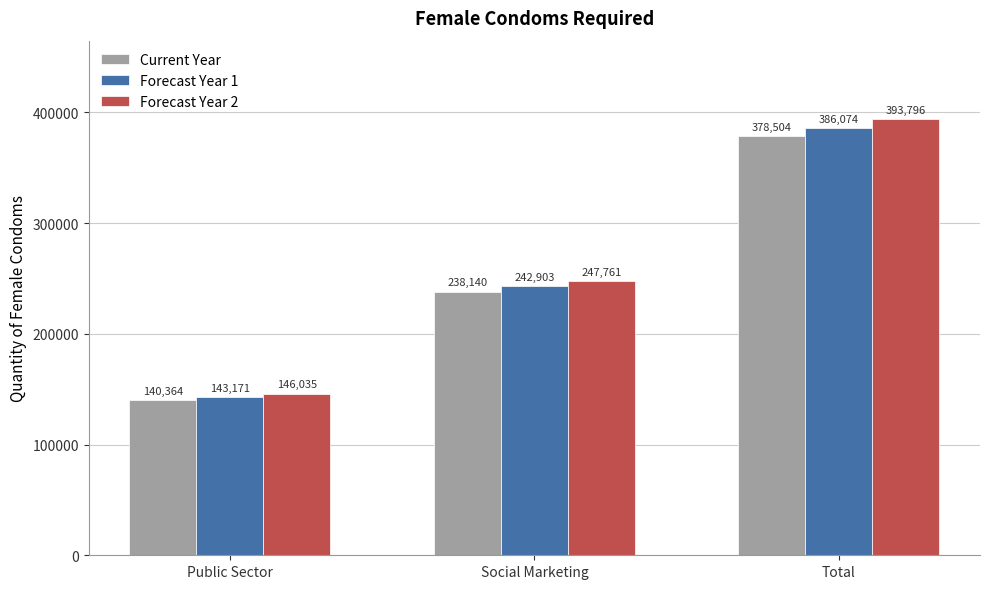

At which label is Current Year closest to 259434?

Social Marketing